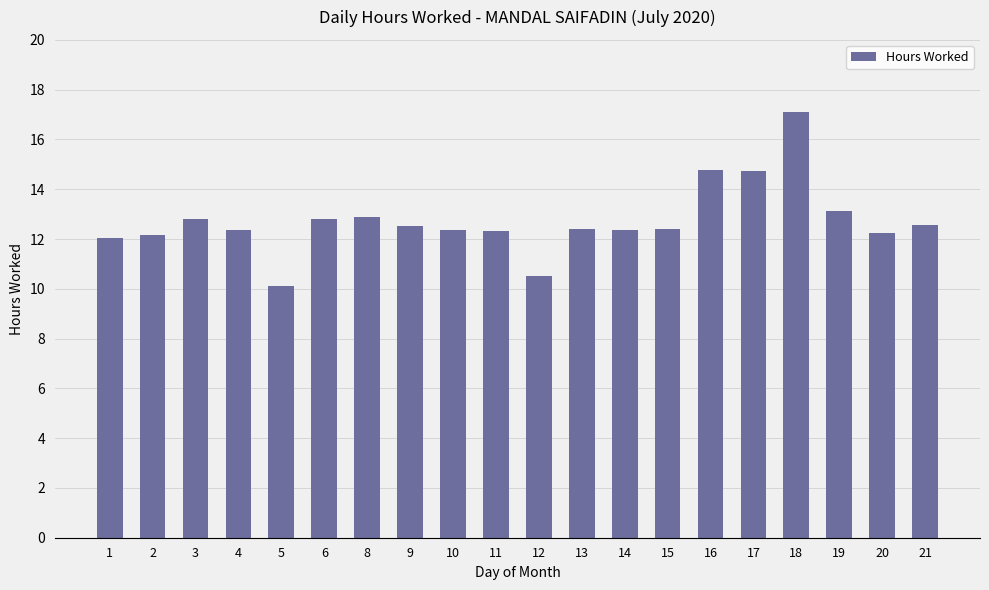

The chart shows a value of 21.0 at 8. True or false?

False